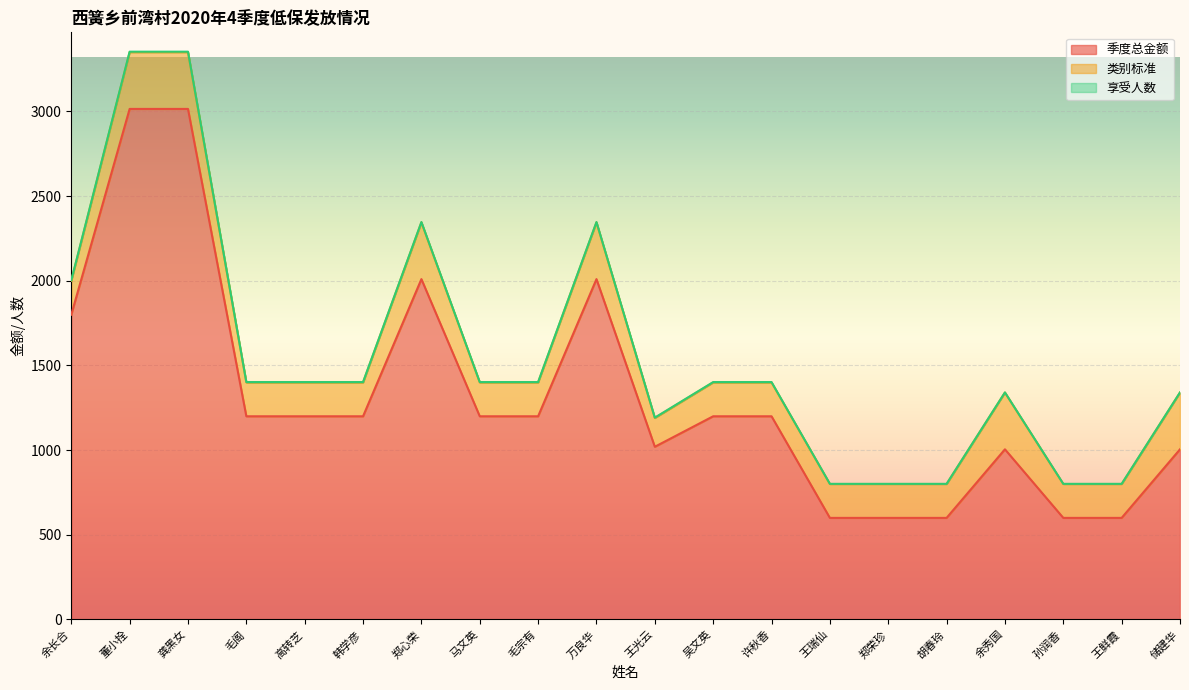

At which category is the sum across all series the highest?

董小拴